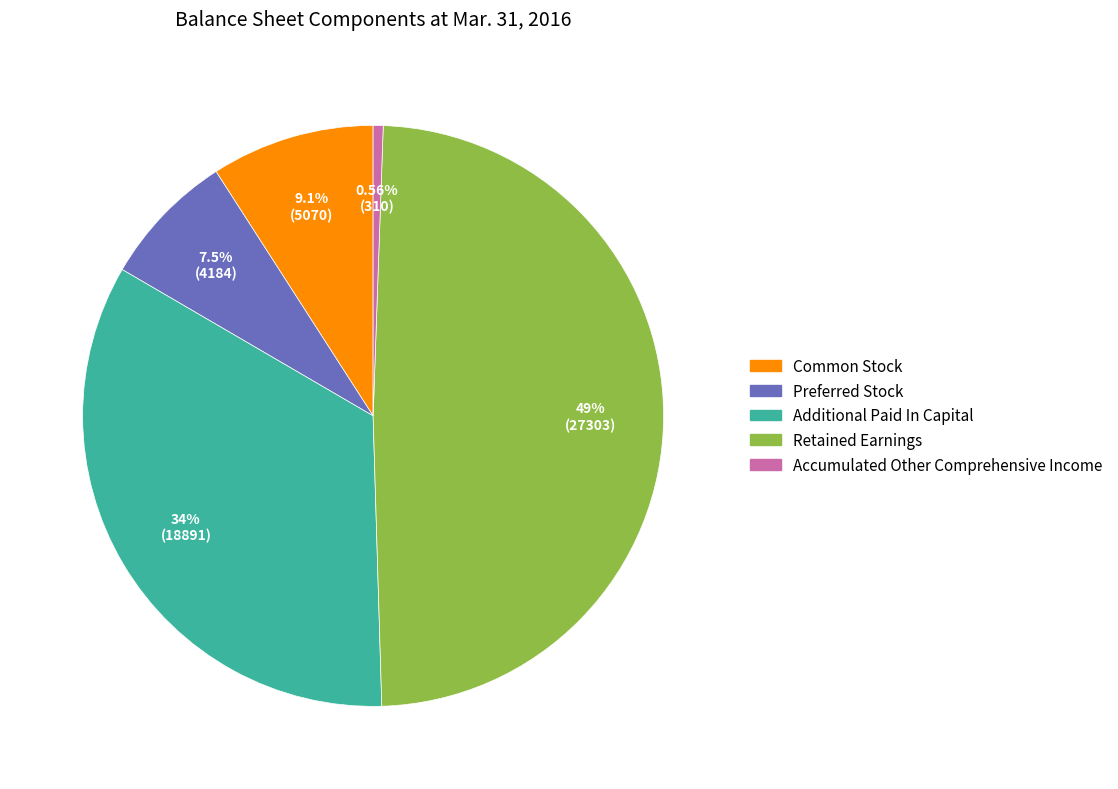

To the nearest percent, what is the difference between the largest and smallest slice percentages?

48%